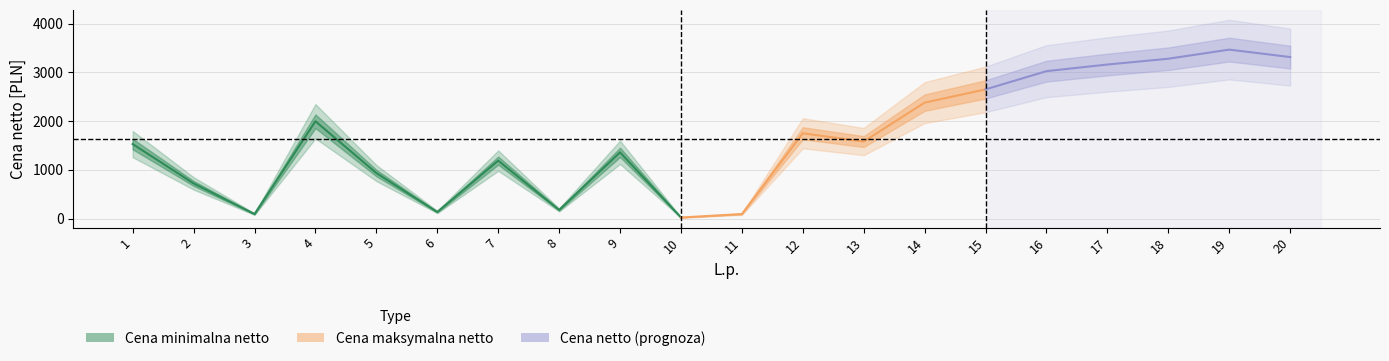

Is this an area chart (filled region under the line)?

No